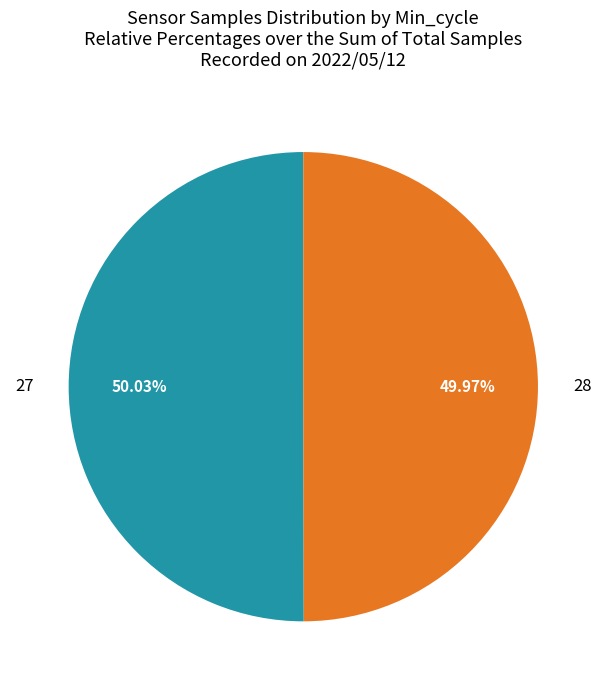

Is it true that 27 is 1% of the pie?

False